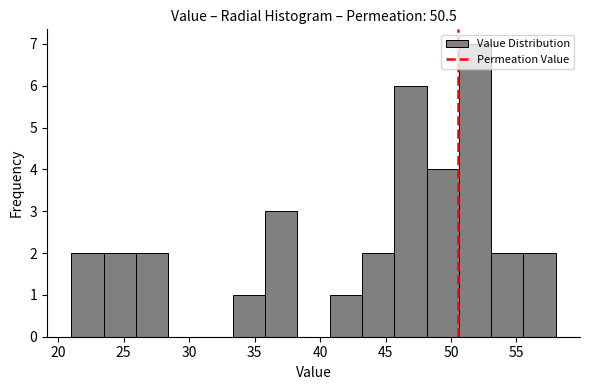

Which range on the x-axis has the tallest bar?

50.5 to 53.0